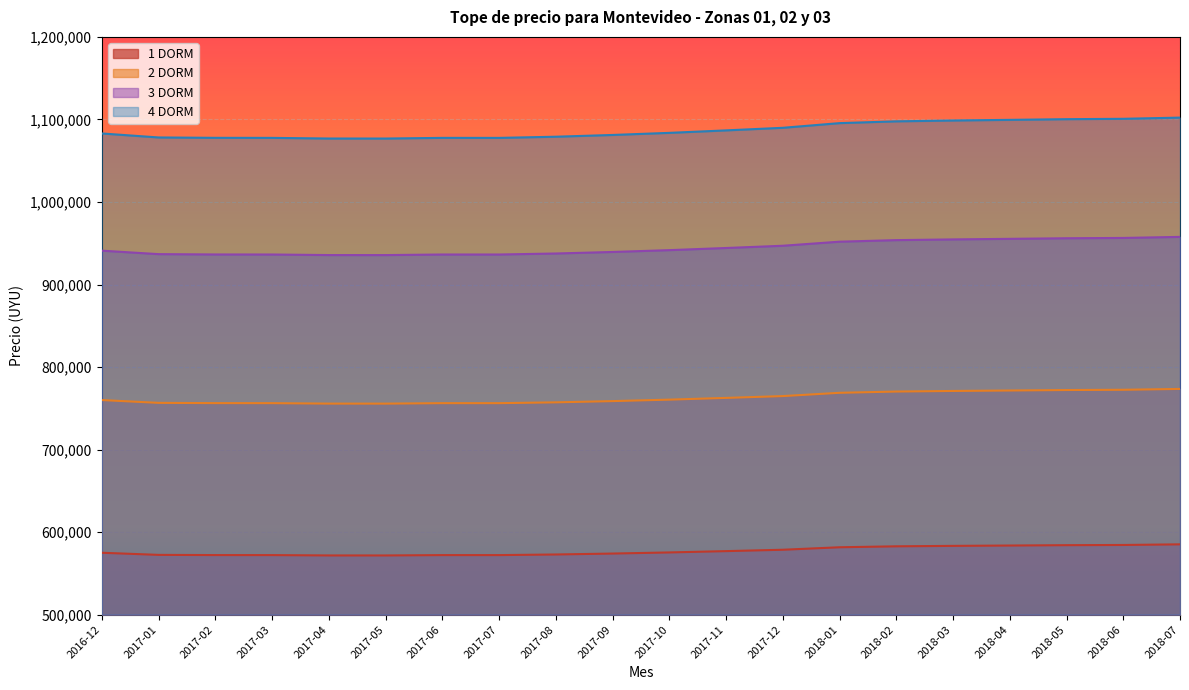

Which series has the largest total across all categories?

4 DORM